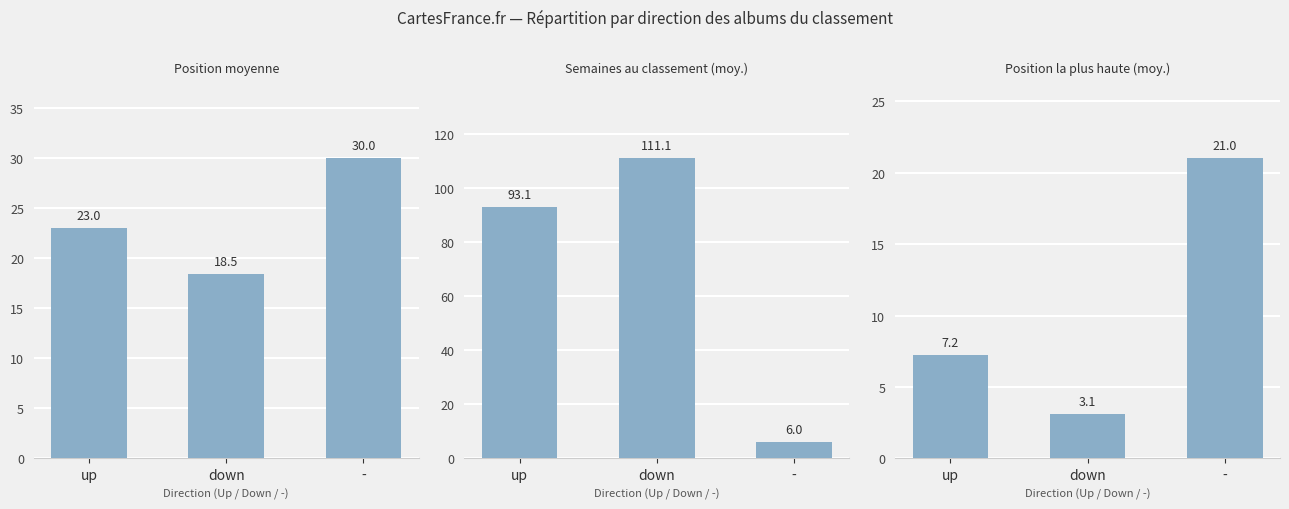

What is the label of the 3rd bar from the left?

-